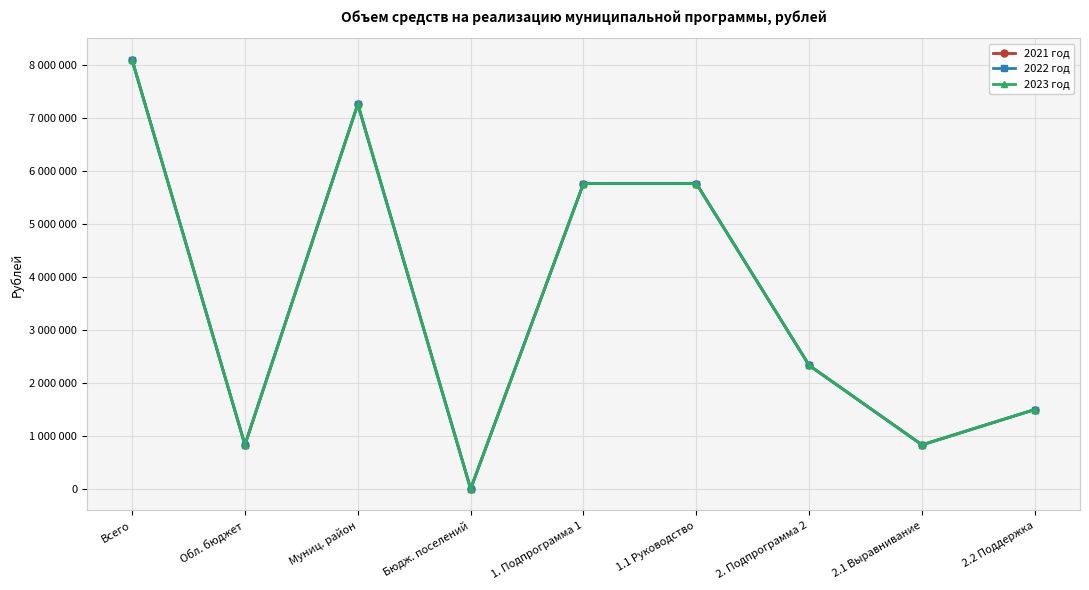

True or false: 2021 год and 2022 год cross at least once.

False